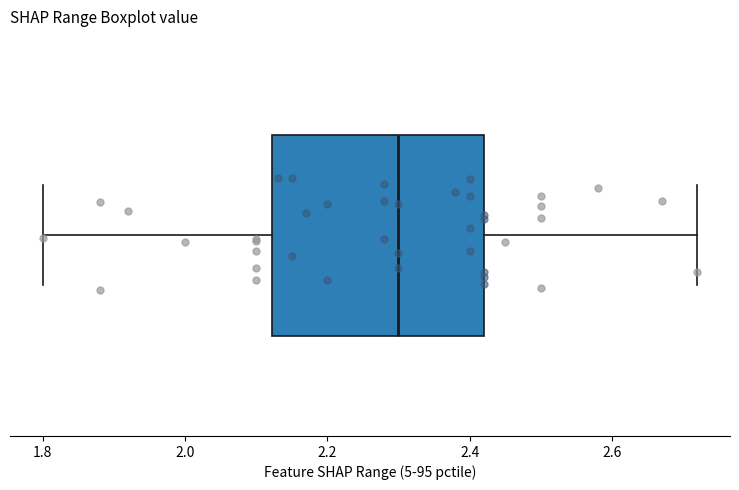

Read this box plot against the x-axis: the position of the median line, the range covered by the box, and the ends of both whiskers. The values are not printed on the chart, so give them approximately, as read against the axis.

median 2.30, box 2.12 to 2.42, whiskers 1.80 to 2.72